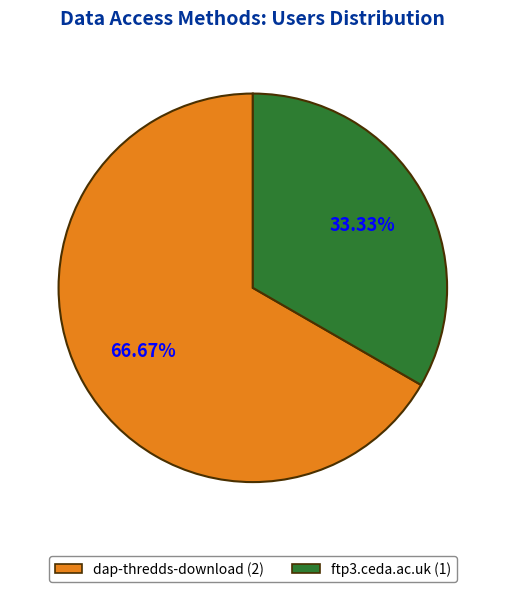

How many slices are in this pie chart?

2